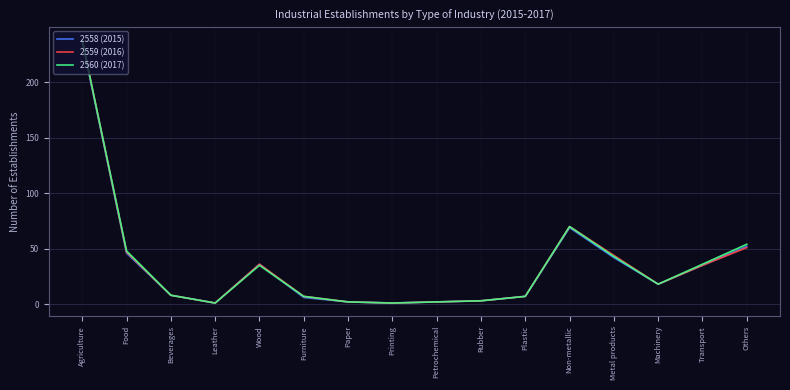

True or false: 2560 (2017) and 2559 (2016) intersect in this chart.

False